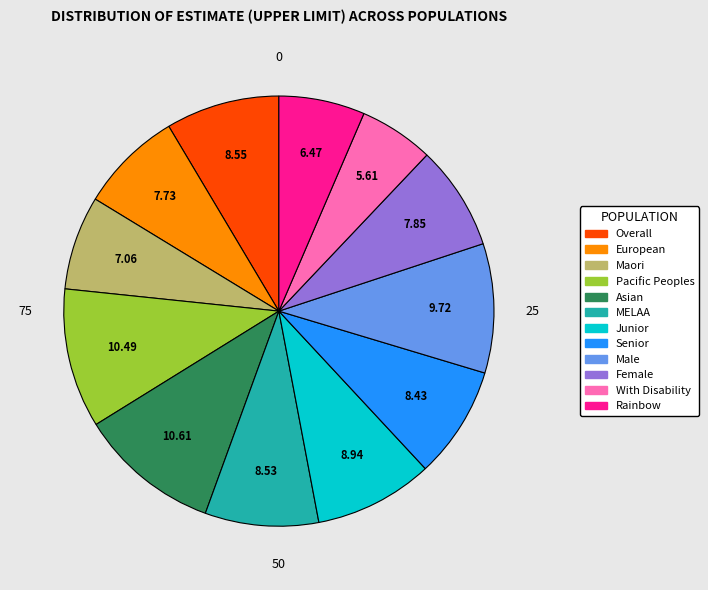

Is there a majority slice in this chart?

No